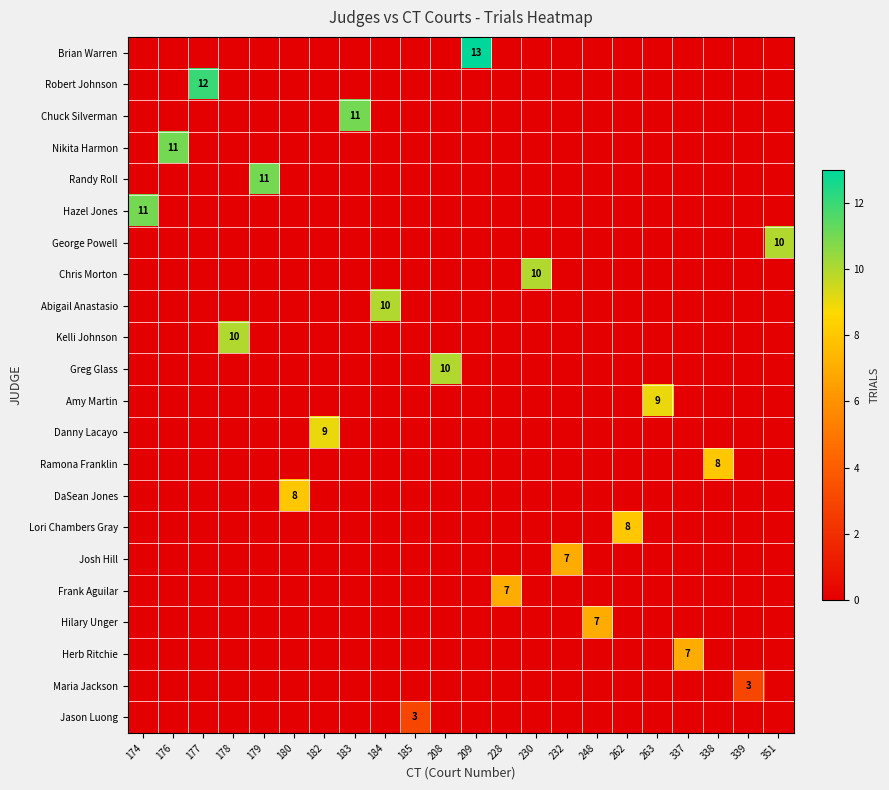

Which series has the largest total across all categories?

Brian Warren